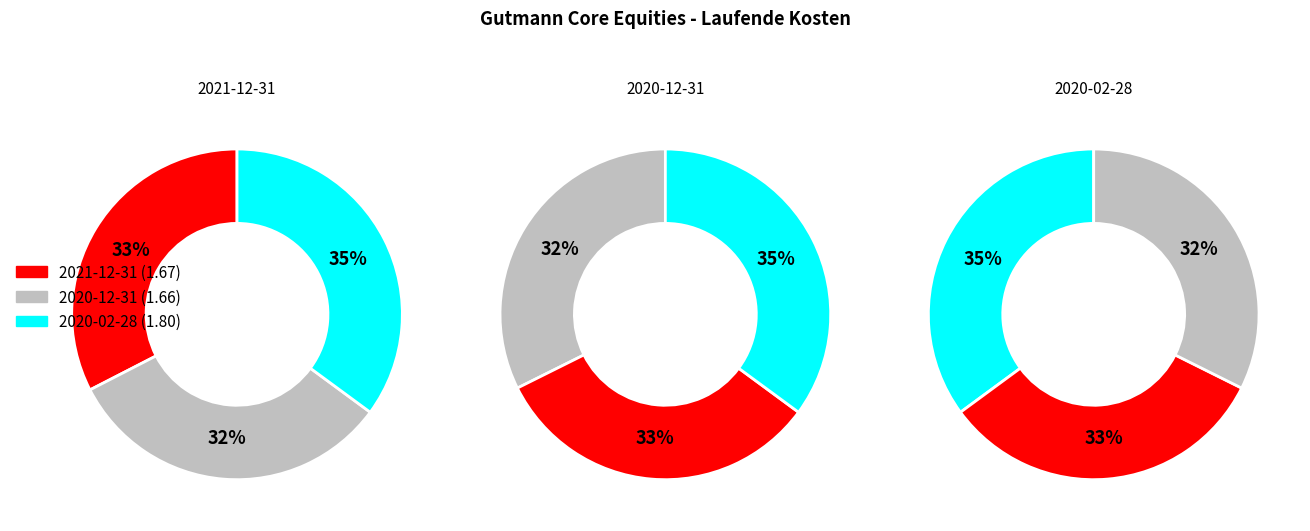

Which slice is the smallest?

2020-12-31